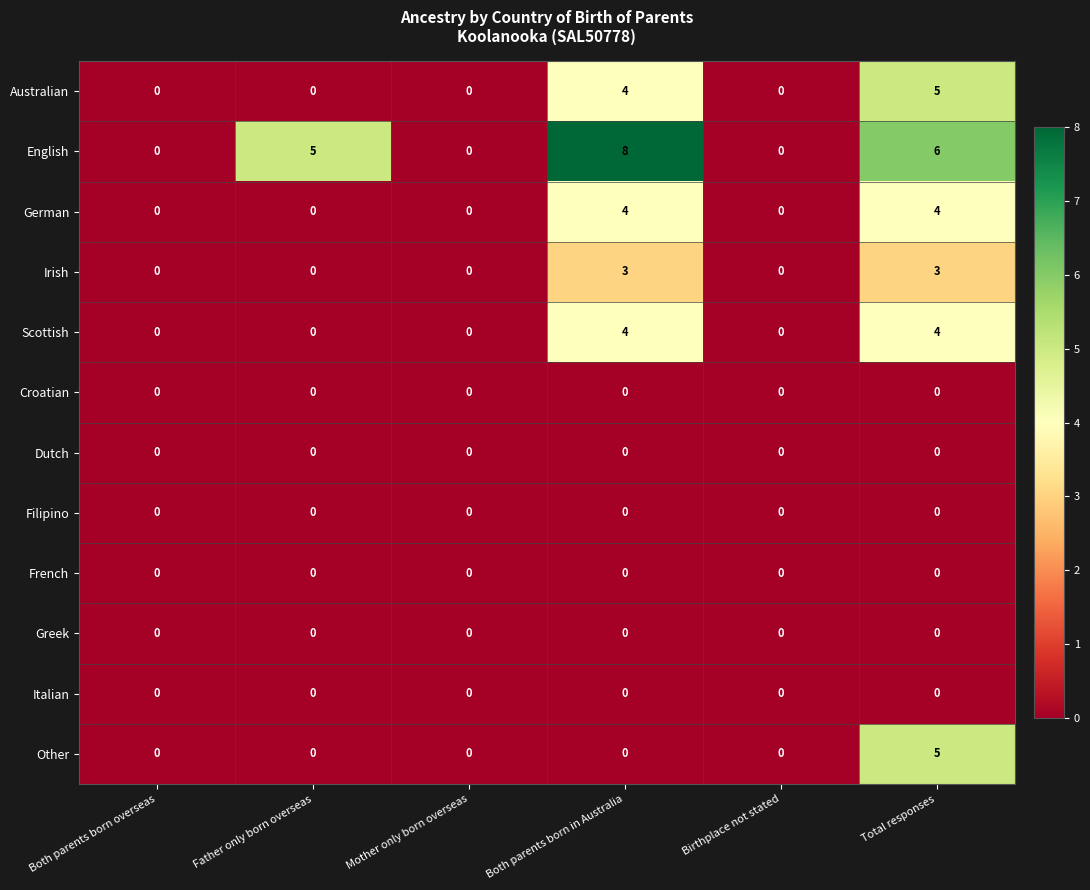

The Italian series shows 0 at Father only born overseas. True or false?

True